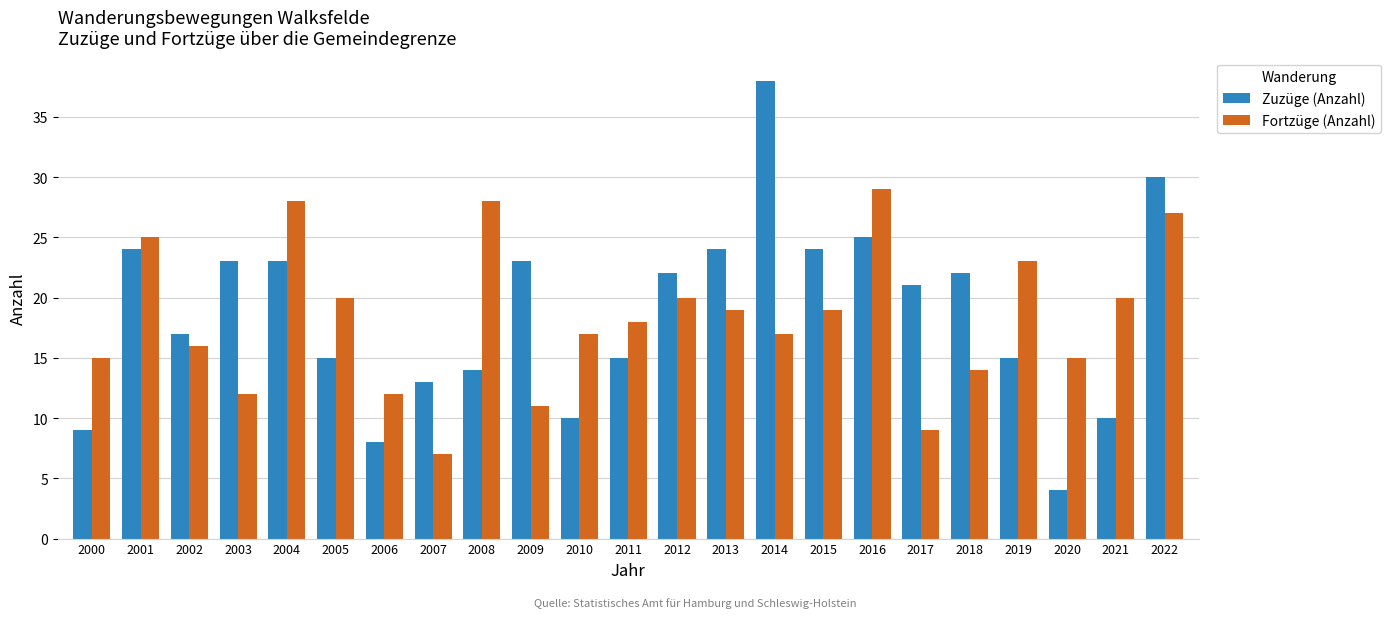

At how many categories does at least one series exceed 31?

1